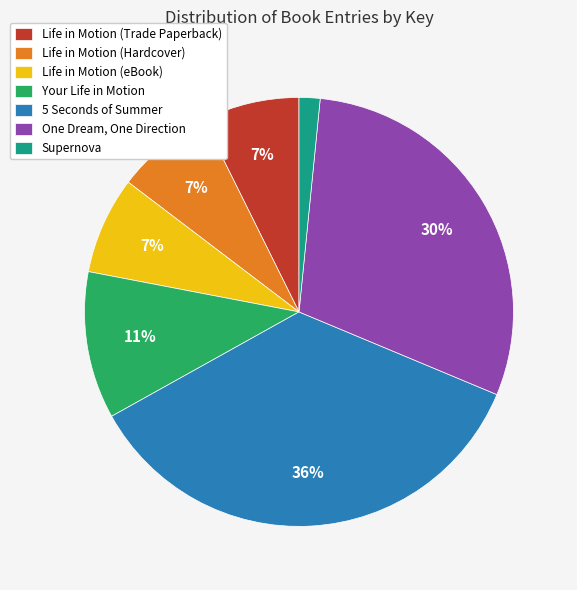

Which has a higher value, One Dream, One Direction or Supernova?

One Dream, One Direction